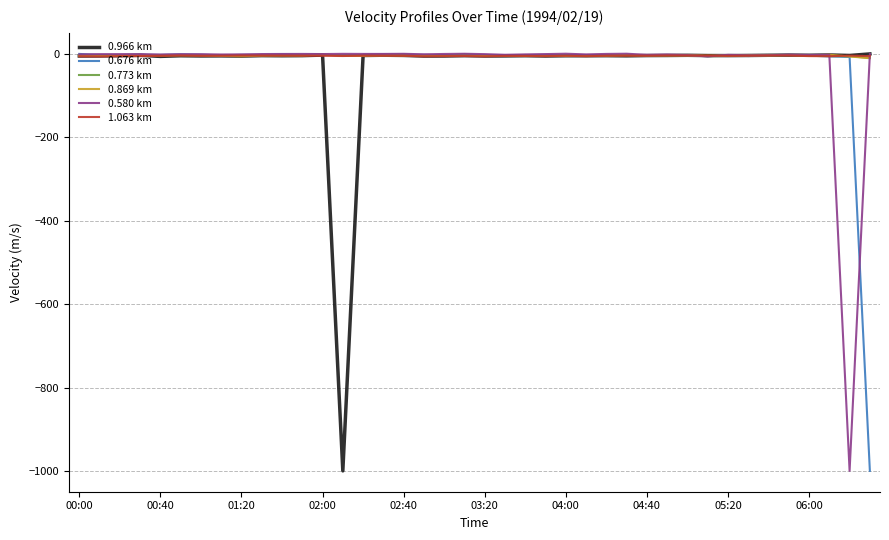

Does the chart have visible grid lines?

Yes